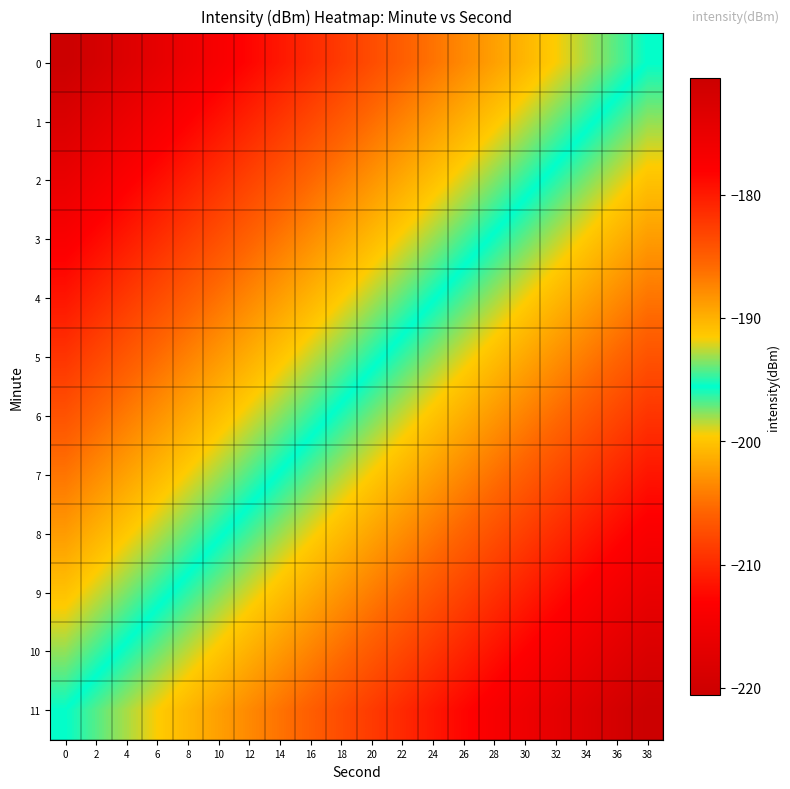

How many series are shown in this chart?

12